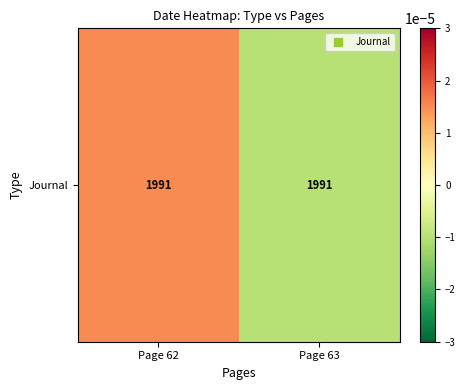

At which label is the value closest to 0?

Page 63